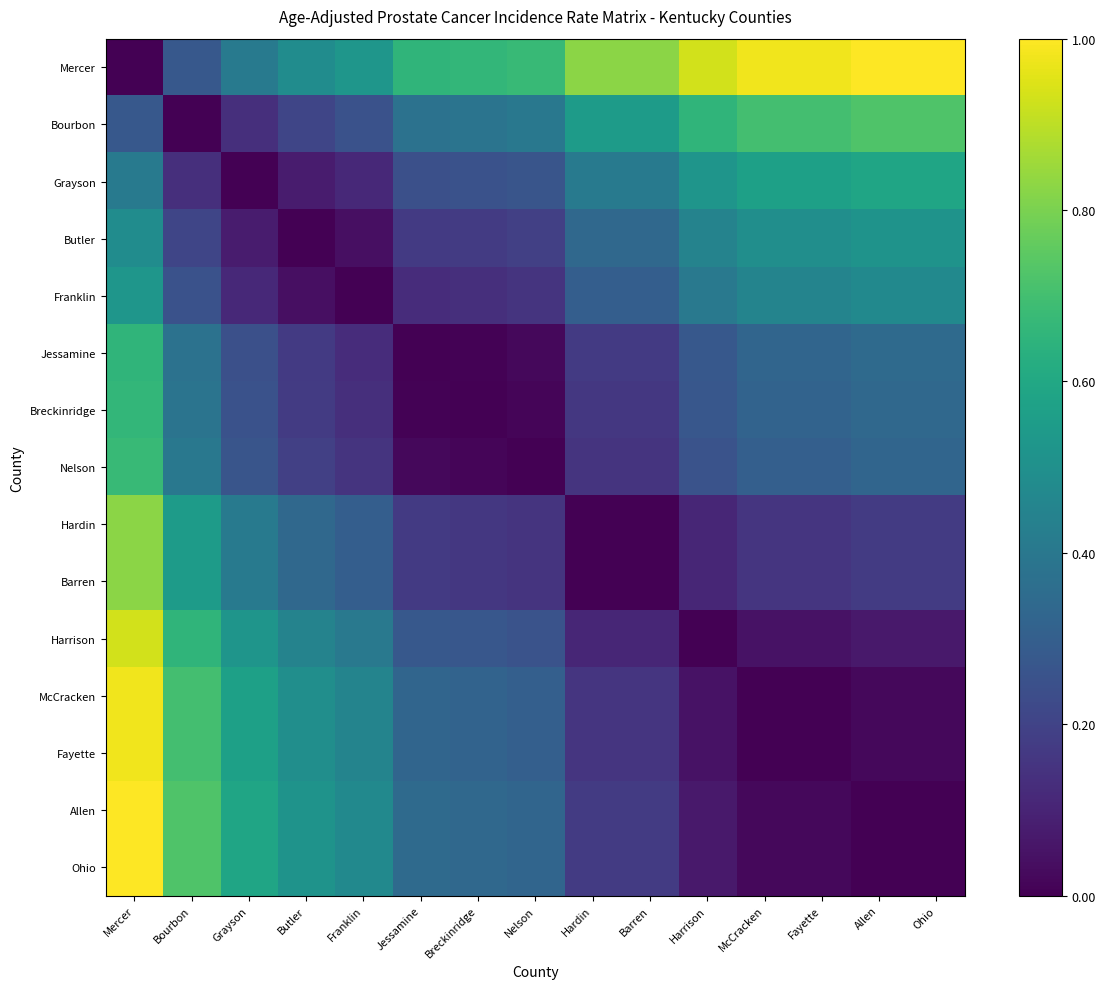

Reading left to right, transcribe all the data shown in this chart.

Mercer: Mercer=0.0	Bourbon=0.3	Grayson=0.4	Butler=0.5	Franklin=0.5	Jessamine=0.7	Breckinridge=0.7	Nelson=0.7	Hardin=0.8	Barren=0.8	Harrison=0.9	McCracken=1.0	Fayette=1.0	Allen=1.0	Ohio=1.0
Bourbon: Mercer=0.3	Bourbon=0.0	Grayson=0.1	Butler=0.2	Franklin=0.3	Jessamine=0.4	Breckinridge=0.4	Nelson=0.4	Hardin=0.5	Barren=0.5	Harrison=0.7	McCracken=0.7	Fayette=0.7	Allen=0.7	Ohio=0.7
Grayson: Mercer=0.4	Bourbon=0.1	Grayson=0.0	Butler=0.1	Franklin=0.1	Jessamine=0.2	Breckinridge=0.3	Nelson=0.3	Hardin=0.4	Barren=0.4	Harrison=0.5	McCracken=0.6	Fayette=0.6	Allen=0.6	Ohio=0.6
Butler: Mercer=0.5	Bourbon=0.2	Grayson=0.1	Butler=0.0	Franklin=0.0	Jessamine=0.2	Breckinridge=0.2	Nelson=0.2	Hardin=0.3	Barren=0.3	Harrison=0.4	McCracken=0.5	Fayette=0.5	Allen=0.5	Ohio=0.5
Franklin: Mercer=0.5	Bourbon=0.3	Grayson=0.1	Butler=0.0	Franklin=0.0	Jessamine=0.1	Breckinridge=0.1	Nelson=0.1	Hardin=0.3	Barren=0.3	Harrison=0.4	McCracken=0.5	Fayette=0.5	Allen=0.5	Ohio=0.5
Jessamine: Mercer=0.7	Bourbon=0.4	Grayson=0.2	Butler=0.2	Franklin=0.1	Jessamine=0.0	Breckinridge=0.0	Nelson=0.0	Hardin=0.2	Barren=0.2	Harrison=0.3	McCracken=0.3	Fayette=0.3	Allen=0.3	Ohio=0.3
Breckinridge: Mercer=0.7	Bourbon=0.4	Grayson=0.3	Butler=0.2	Franklin=0.1	Jessamine=0.0	Breckinridge=0.0	Nelson=0.0	Hardin=0.2	Barren=0.2	Harrison=0.3	McCracken=0.3	Fayette=0.3	Allen=0.3	Ohio=0.3
Nelson: Mercer=0.7	Bourbon=0.4	Grayson=0.3	Butler=0.2	Franklin=0.1	Jessamine=0.0	Breckinridge=0.0	Nelson=0.0	Hardin=0.1	Barren=0.1	Harrison=0.3	McCracken=0.3	Fayette=0.3	Allen=0.3	Ohio=0.3
Hardin: Mercer=0.8	Bourbon=0.5	Grayson=0.4	Butler=0.3	Franklin=0.3	Jessamine=0.2	Breckinridge=0.2	Nelson=0.1	Hardin=0.0	Barren=0.0	Harrison=0.1	McCracken=0.2	Fayette=0.2	Allen=0.2	Ohio=0.2
Barren: Mercer=0.8	Bourbon=0.5	Grayson=0.4	Butler=0.3	Franklin=0.3	Jessamine=0.2	Breckinridge=0.2	Nelson=0.1	Hardin=0.0	Barren=0.0	Harrison=0.1	McCracken=0.2	Fayette=0.2	Allen=0.2	Ohio=0.2
Harrison: Mercer=0.9	Bourbon=0.7	Grayson=0.5	Butler=0.4	Franklin=0.4	Jessamine=0.3	Breckinridge=0.3	Nelson=0.3	Hardin=0.1	Barren=0.1	Harrison=0.0	McCracken=0.0	Fayette=0.0	Allen=0.1	Ohio=0.1
McCracken: Mercer=1.0	Bourbon=0.7	Grayson=0.6	Butler=0.5	Franklin=0.5	Jessamine=0.3	Breckinridge=0.3	Nelson=0.3	Hardin=0.2	Barren=0.2	Harrison=0.0	McCracken=0.0	Fayette=0.0	Allen=0.0	Ohio=0.0
Fayette: Mercer=1.0	Bourbon=0.7	Grayson=0.6	Butler=0.5	Franklin=0.5	Jessamine=0.3	Breckinridge=0.3	Nelson=0.3	Hardin=0.2	Barren=0.2	Harrison=0.0	McCracken=0.0	Fayette=0.0	Allen=0.0	Ohio=0.0
Allen: Mercer=1.0	Bourbon=0.7	Grayson=0.6	Butler=0.5	Franklin=0.5	Jessamine=0.3	Breckinridge=0.3	Nelson=0.3	Hardin=0.2	Barren=0.2	Harrison=0.1	McCracken=0.0	Fayette=0.0	Allen=0.0	Ohio=0.0
Ohio: Mercer=1.0	Bourbon=0.7	Grayson=0.6	Butler=0.5	Franklin=0.5	Jessamine=0.3	Breckinridge=0.3	Nelson=0.3	Hardin=0.2	Barren=0.2	Harrison=0.1	McCracken=0.0	Fayette=0.0	Allen=0.0	Ohio=0.0